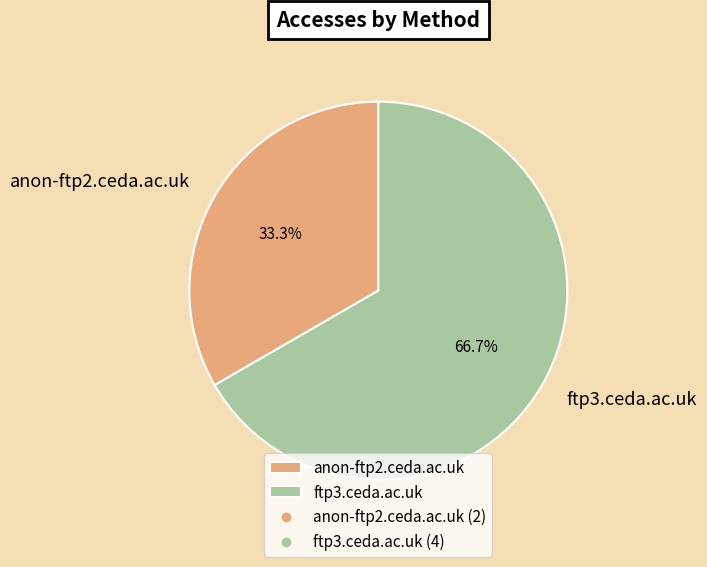

Does any single category account for the majority?

Yes